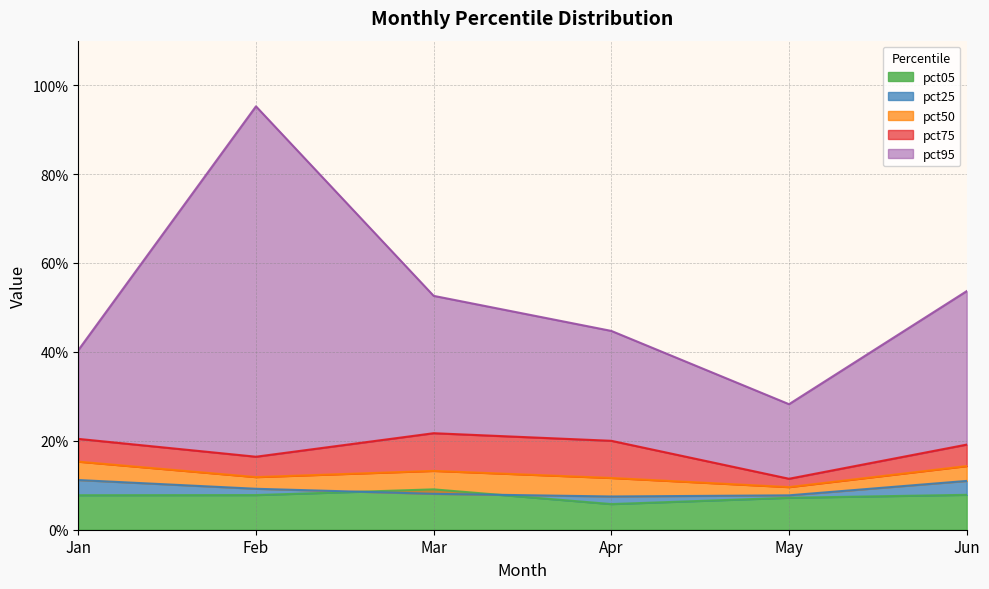

True or false: pct95 has a value of 0.5 at Mar.

True